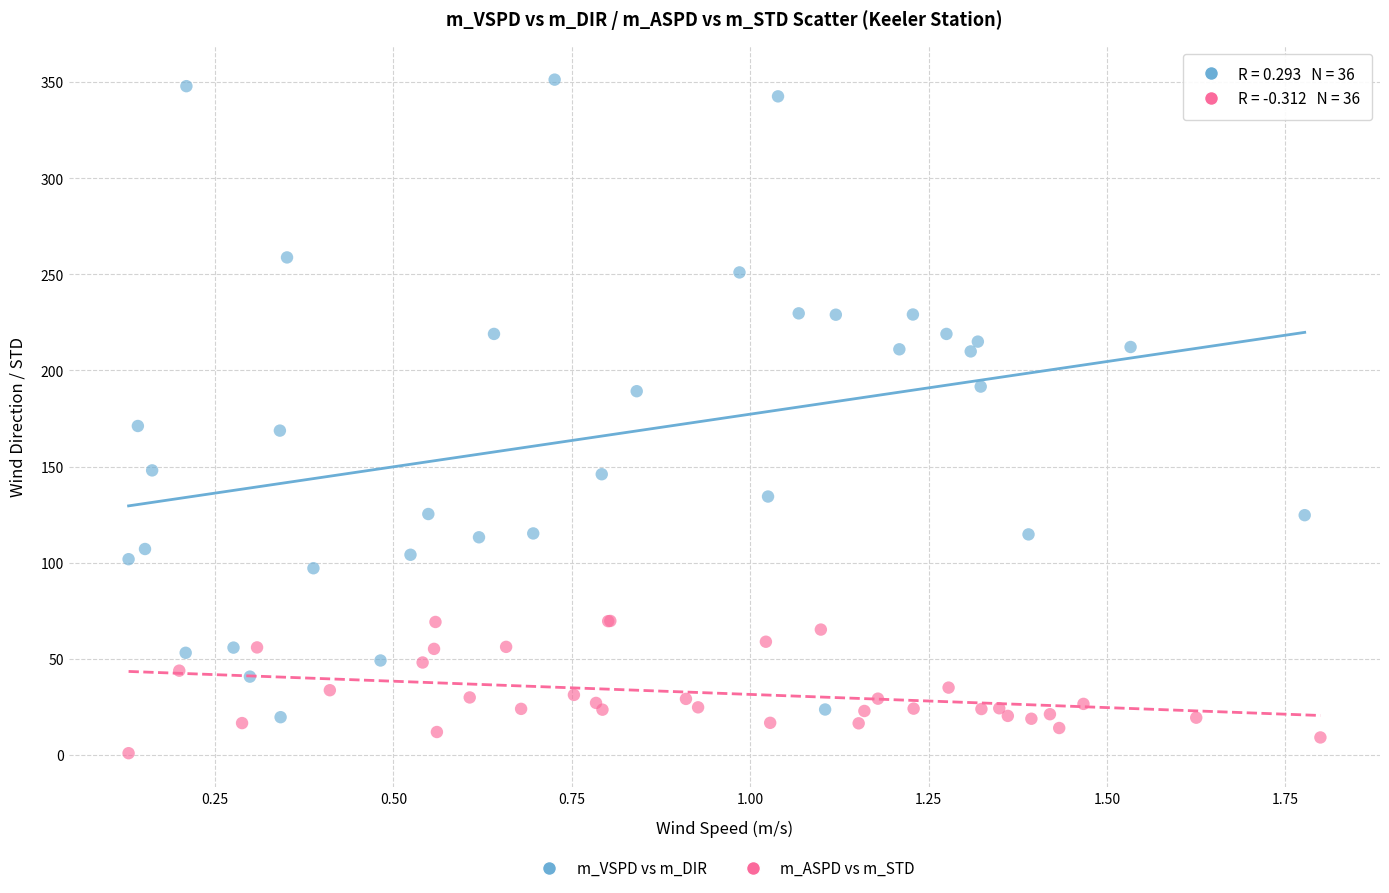

Which series reaches the maximum Y coordinate?

m_VSPD vs m_DIR